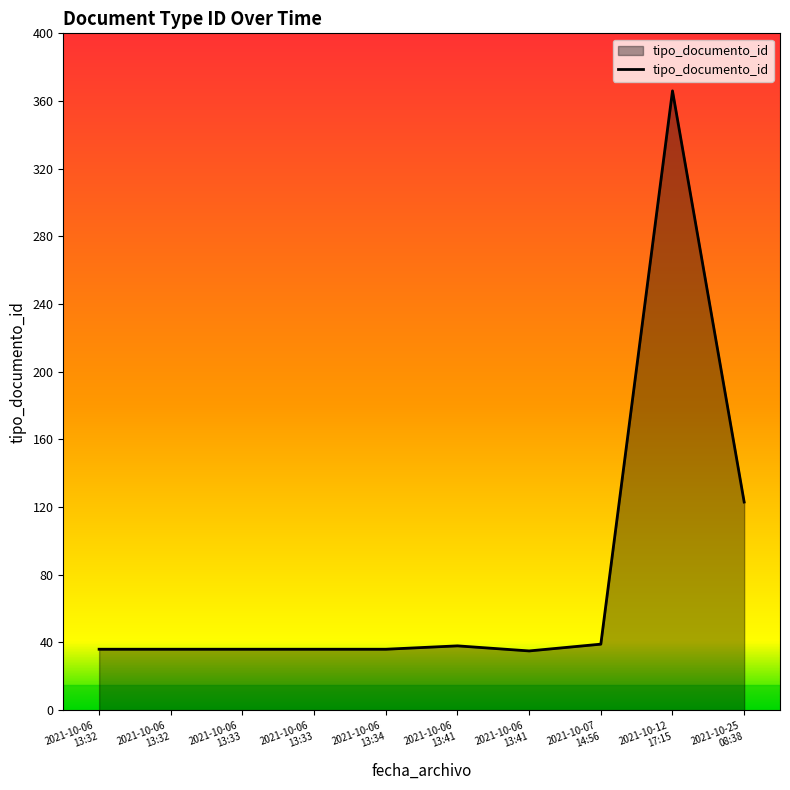

How many lines are shown in the chart?

1